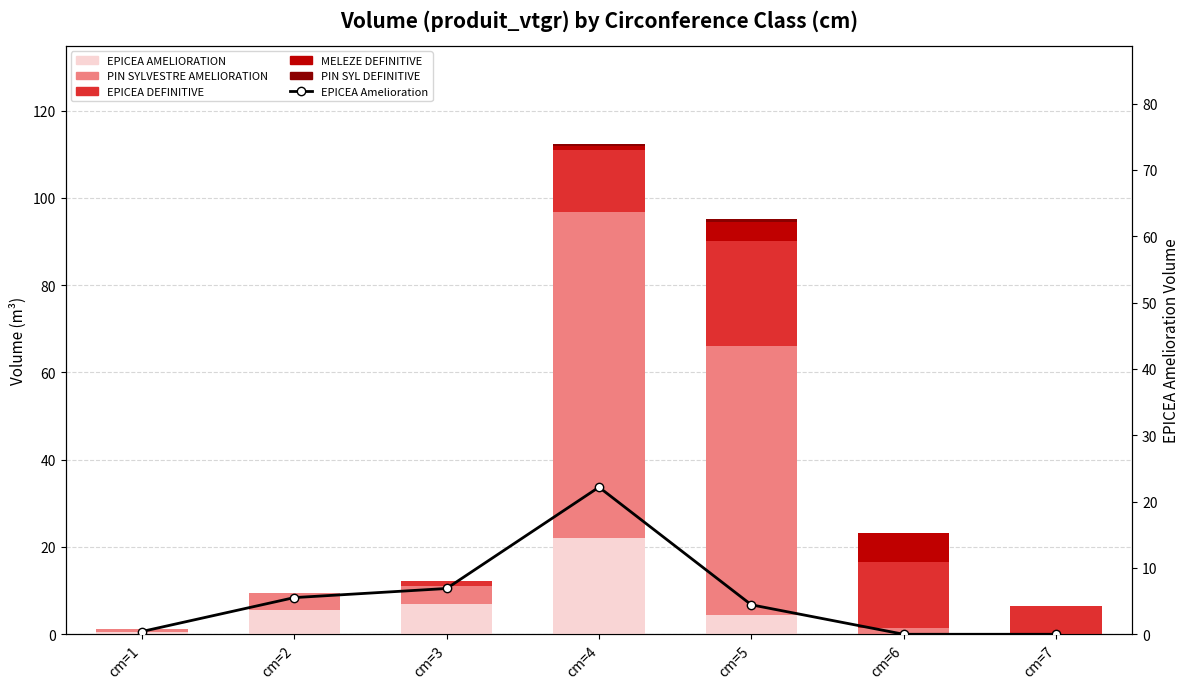

What is the highest value of the PIN SYLVESTRE AMELIORATION series?

74.7